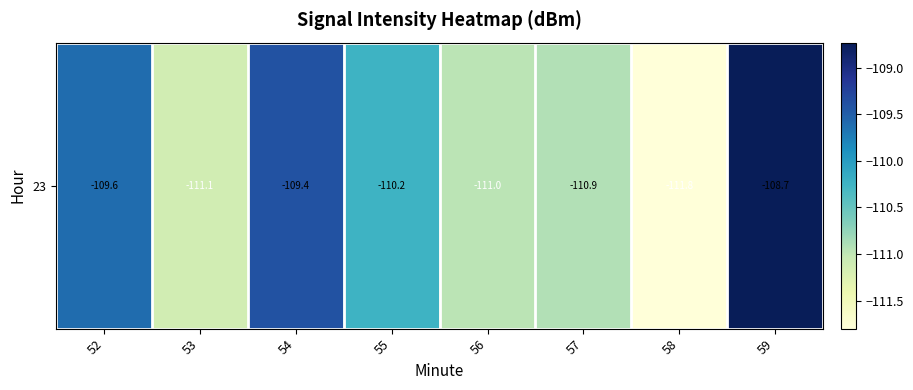

Rank the categories by value from highest to lowest.

59, 54, 52, 55, 57, 56, 53, 58